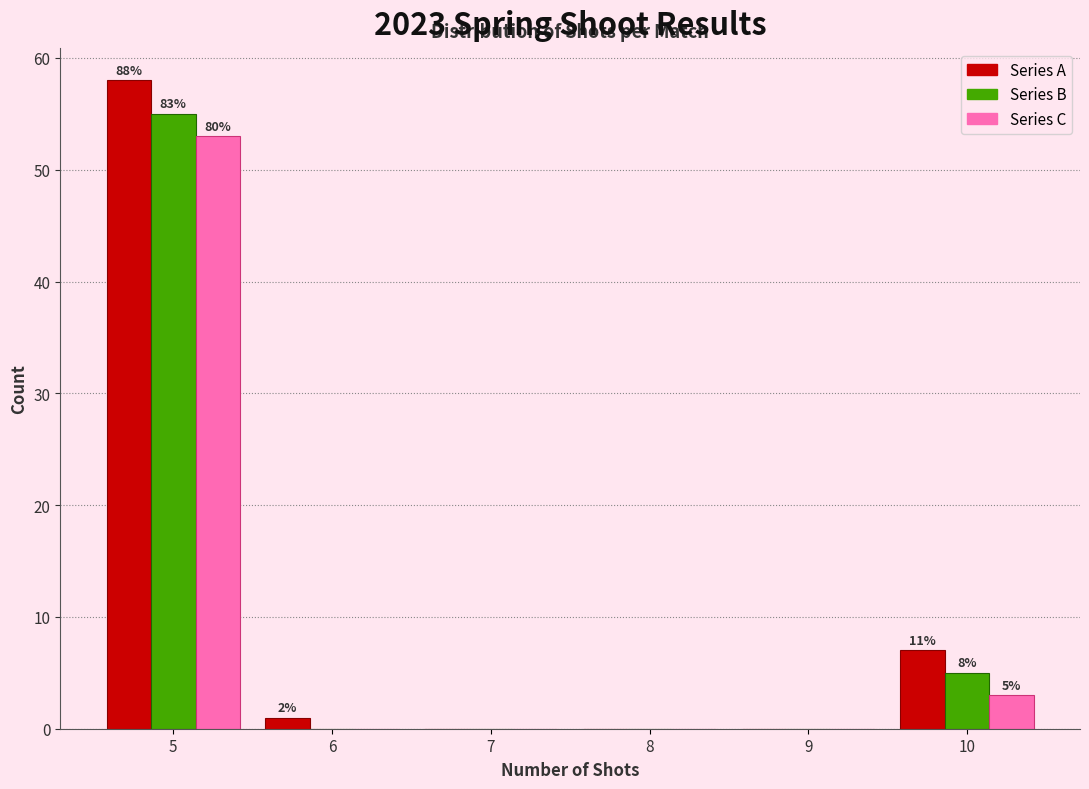

Reading left to right, extract all data points from this chart.

Series A: 5=58	6=1	7=0	8=0	9=0	10=7
Series B: 5=55	6=0	7=0	8=0	9=0	10=5
Series C: 5=53	6=0	7=0	8=0	9=0	10=3